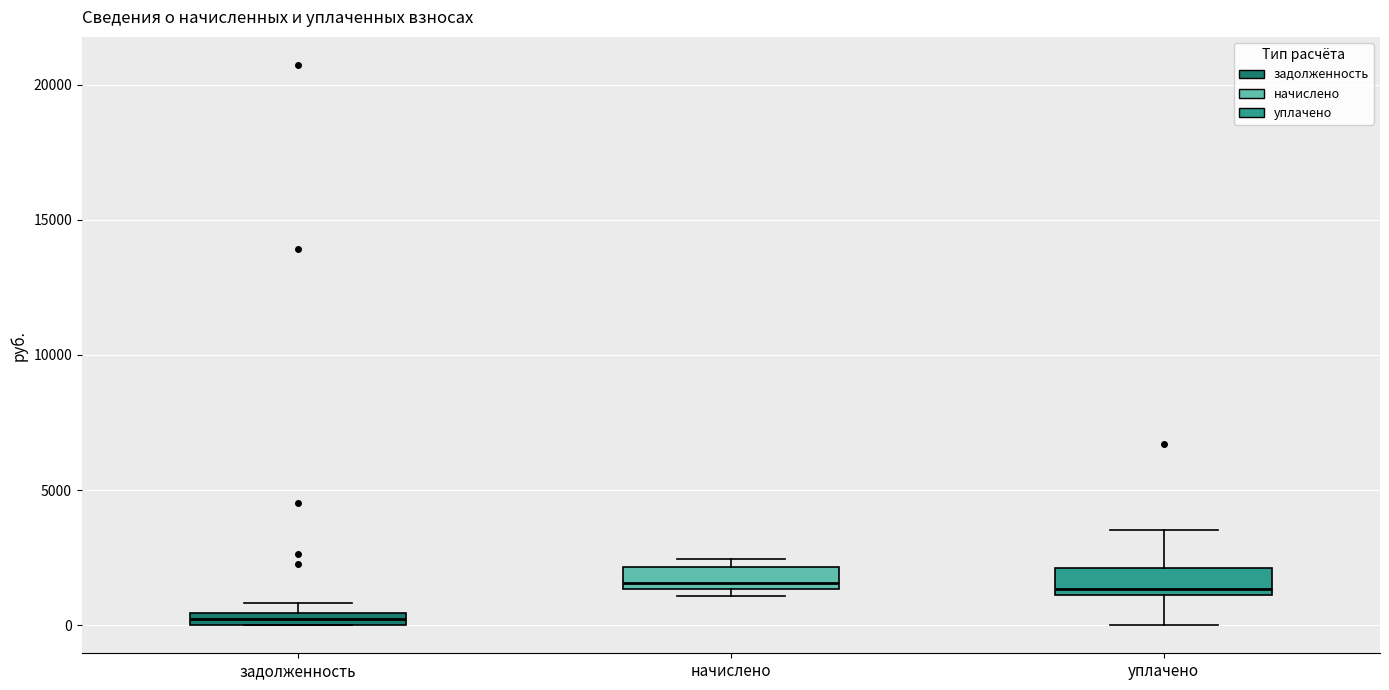

Which box has the lowest median line?

задолженность